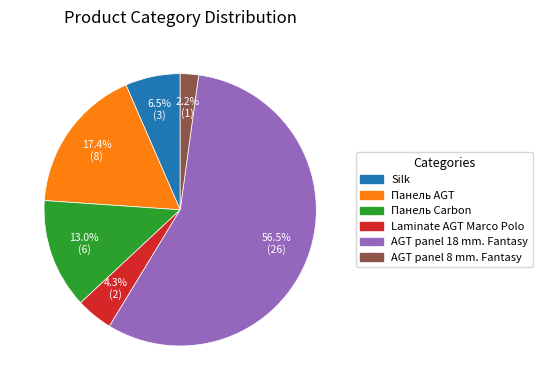

Does Панель Carbon represent more than half of the total?

No